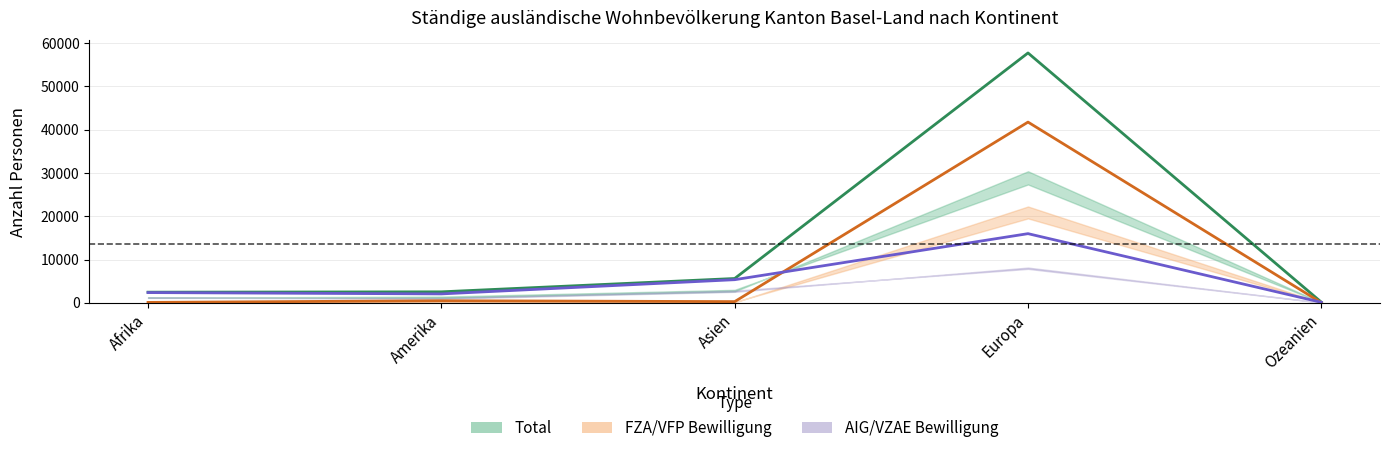

In AIG/VZAE Total, how many points are lower than both neighbors (excluding endpoints)?

1